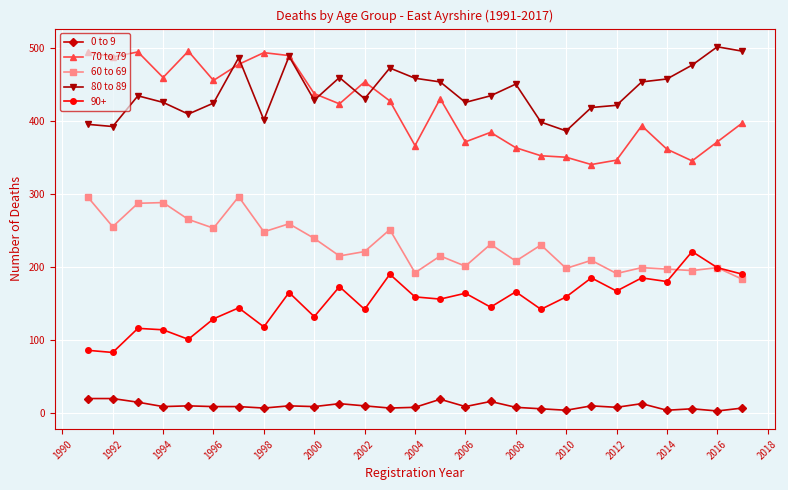

True or false: 70 to 79 and 90+ cross at least once.

False